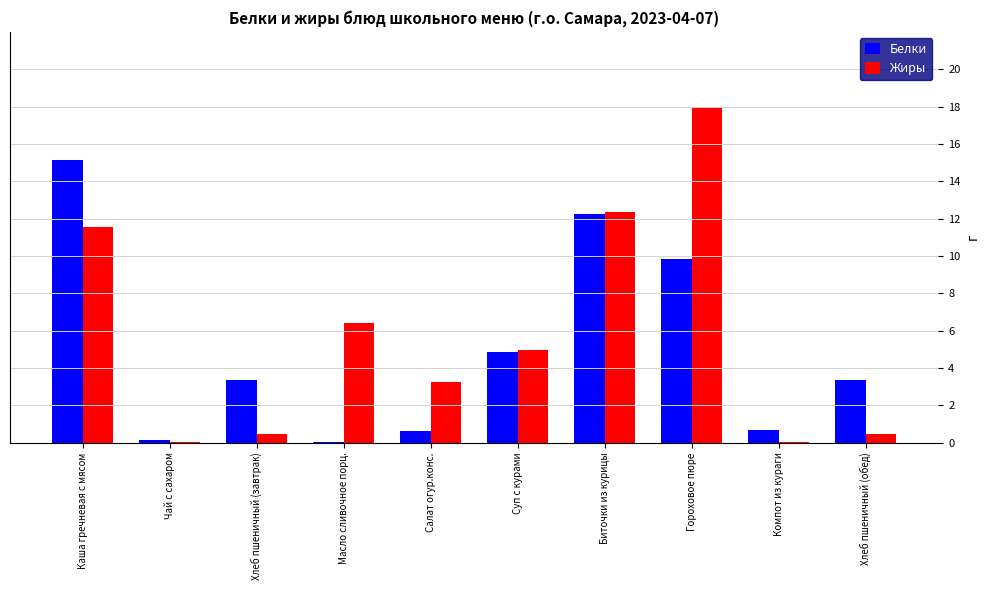

True or false: Жиры has a value of 0.5 at Хлеб пшеничный (обед).

True